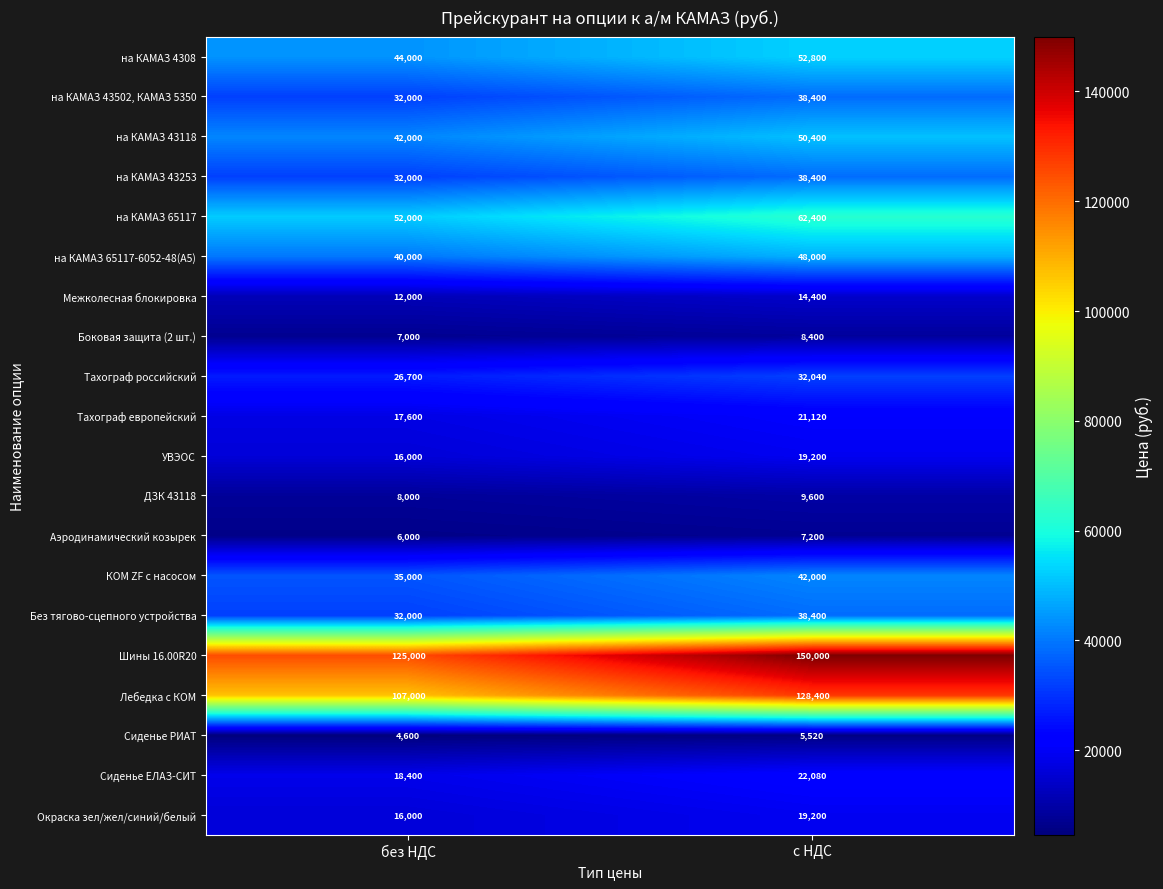

True or false: на КАМАЗ 43253 has a value of 62834 at с НДС.

False